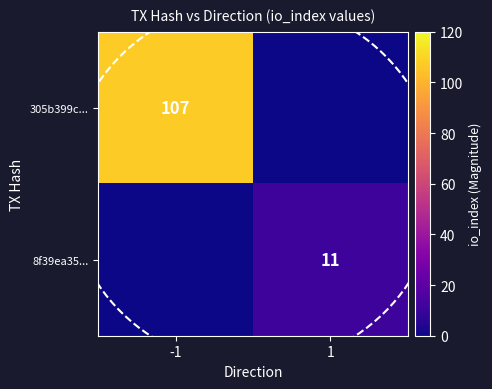

The value of 305b399c... at -1 is 54. True or false?

False